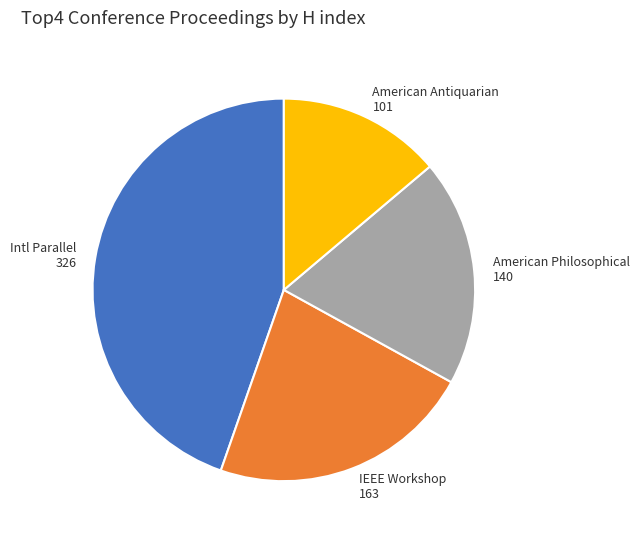

Does any single category account for the majority?

No